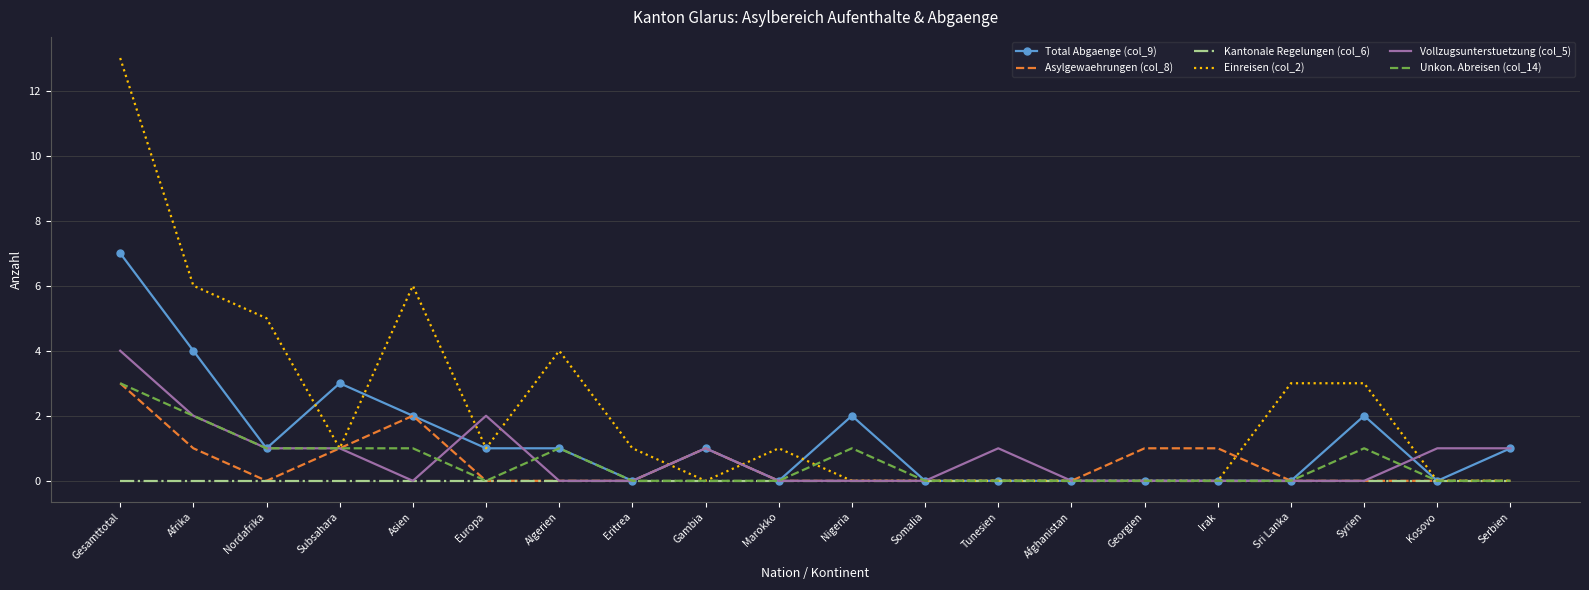

True or false: Vollzugsunterstuetzung (col_5) has a value of -2 at Syrien.

False